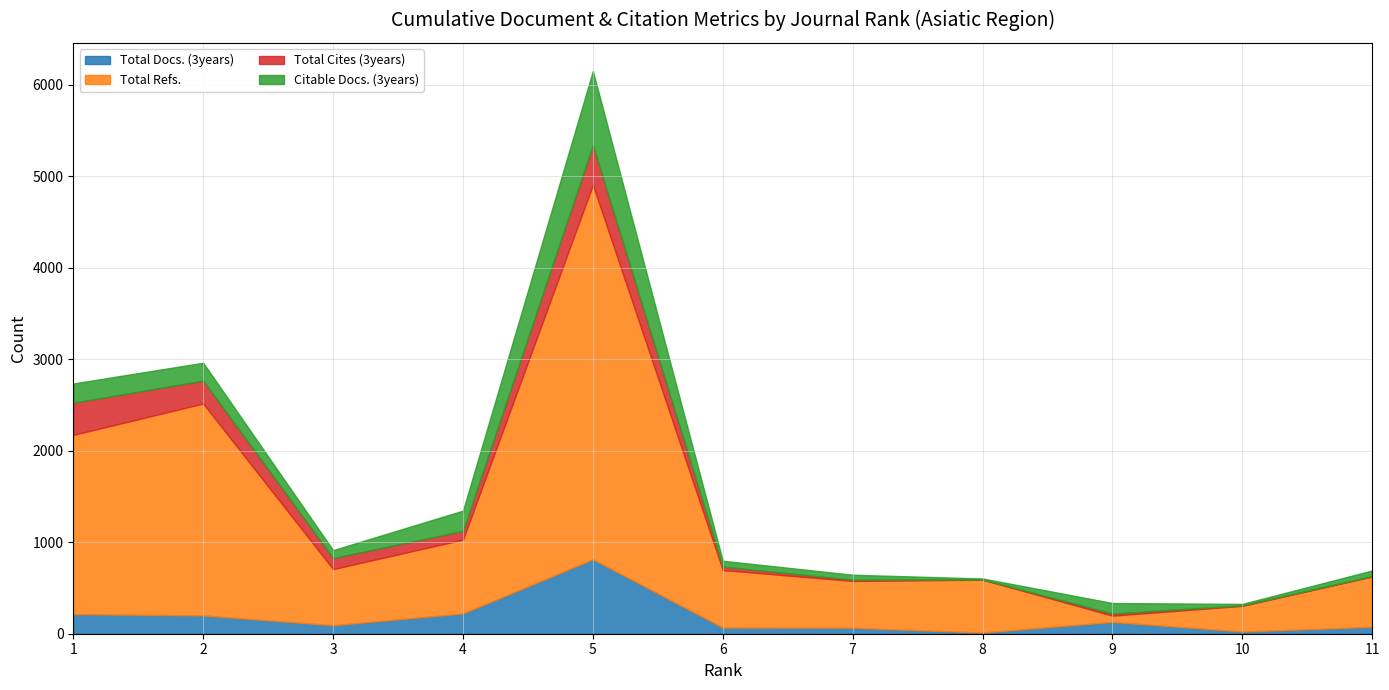

What is the minimum value for Total Docs. (3years)?

13